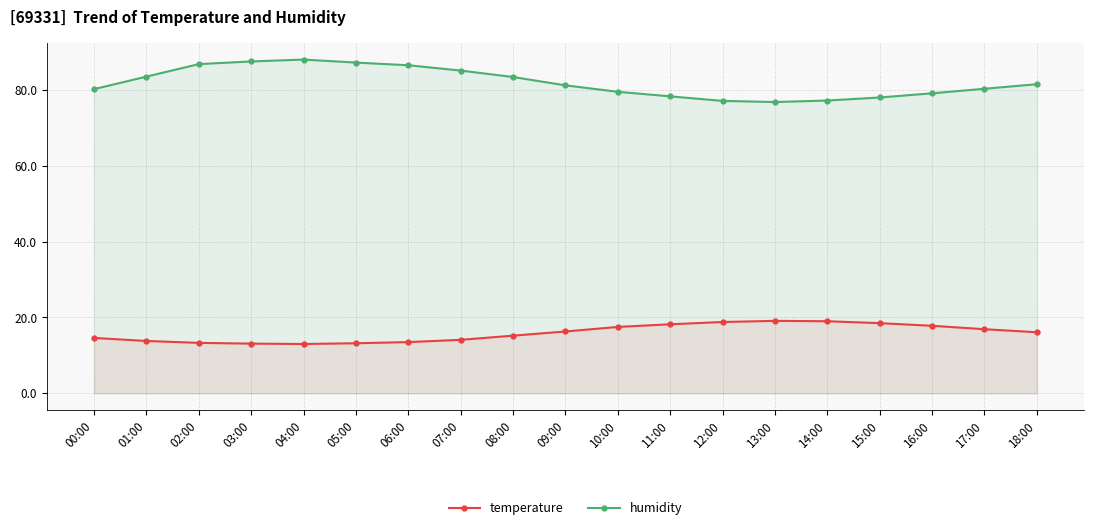

True or false: humidity and temperature cross at least once.

False